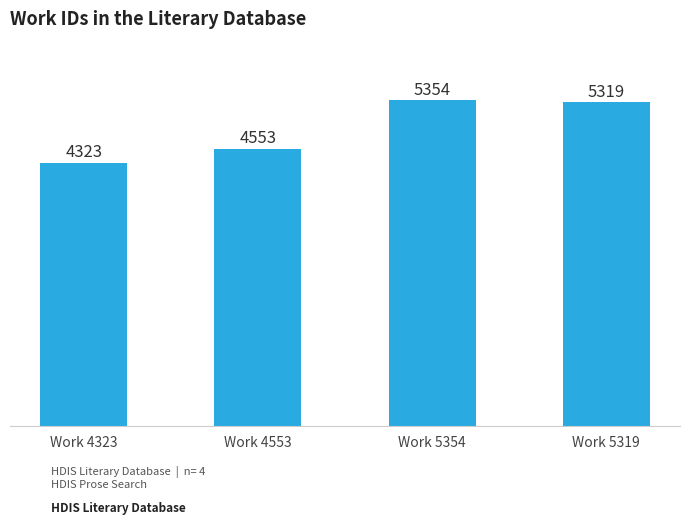

Between Work 5354 and Work 4323, which is larger?

Work 5354